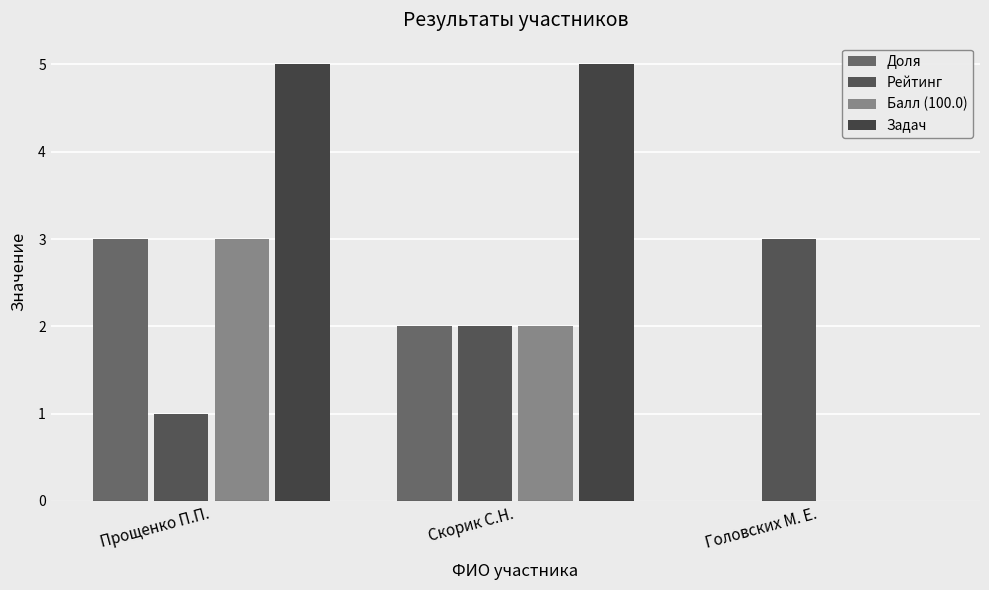

What is the value of the Рейтинг bar at the 3rd from the left?

3